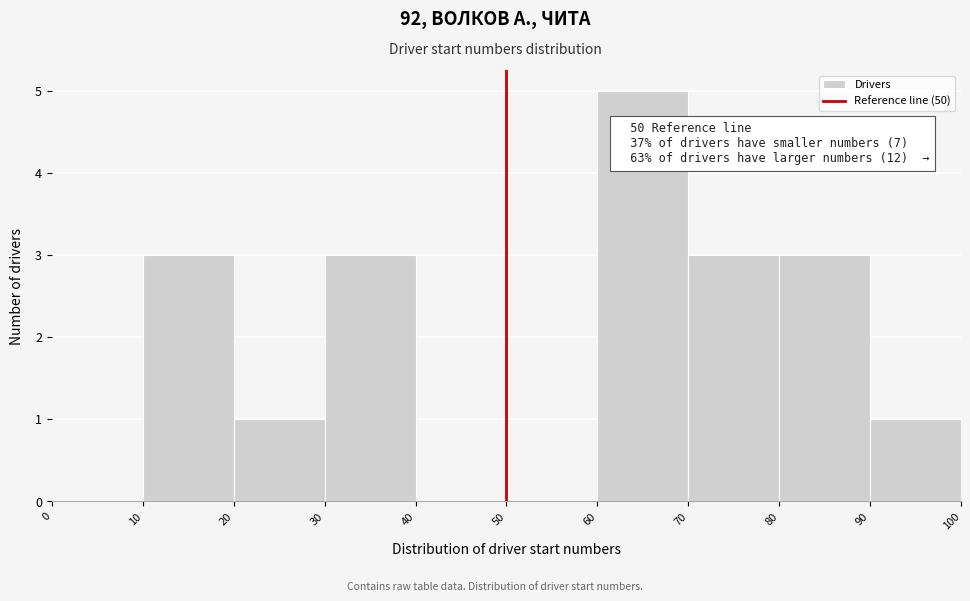

Over which range of the x-axis is the bar tallest?

60 to 70